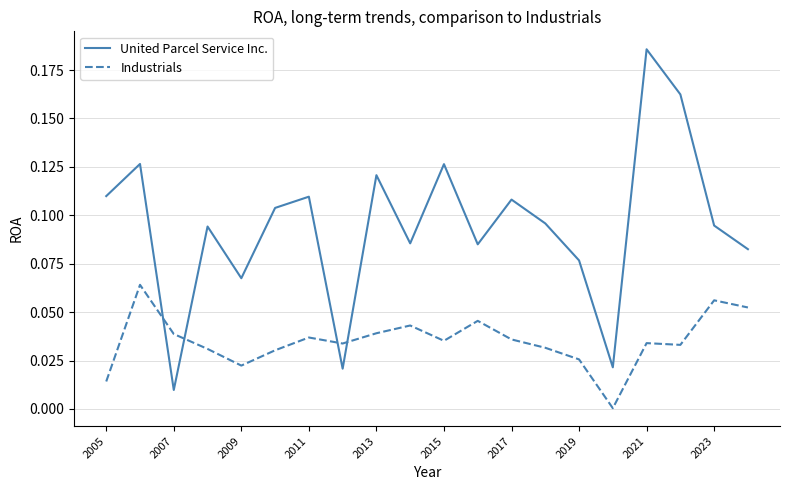

Is this an area chart (filled region under the line)?

No